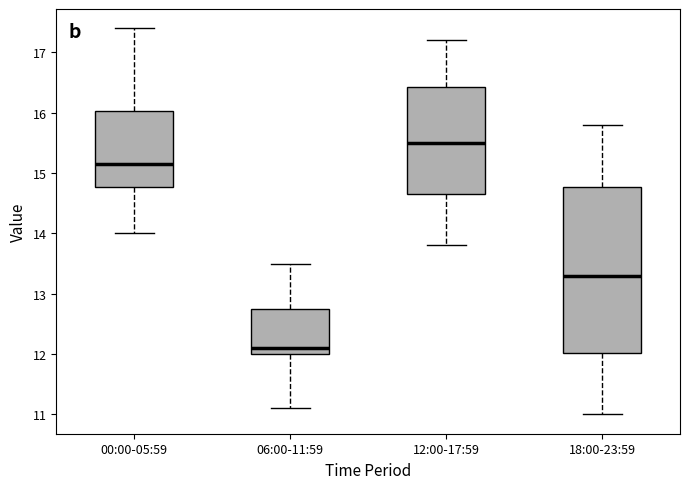

Comparing the boxes themselves (not the whiskers), which one is the tallest?

18:00-23:59